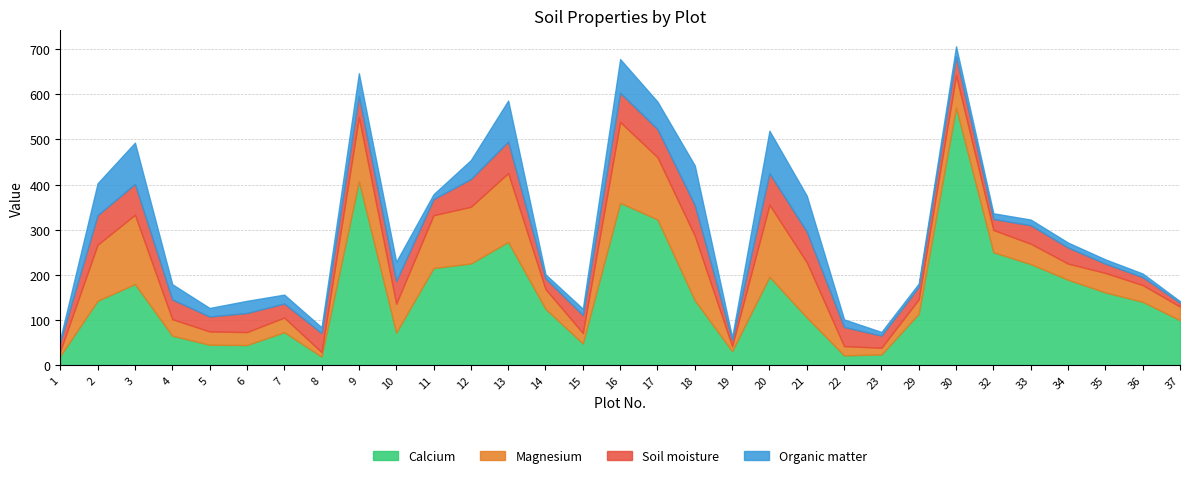

Reading left to right, what are all the values shown in this chart?

Calcium: 1=20.5	2=142.7	3=179.6	4=65.2	5=45.2	6=44.5	7=73.0	8=18.8	9=407.5	10=72.1	11=215.1	12=225.2	13=273.0	14=124.7	15=48.0	16=359.7	17=322.8	18=143.7	19=31.0	20=195.8	21=105.7	22=21.7	23=23.6	29=114.0	30=570.6	32=250.2	33=223.9	34=189.2	35=161.1	36=140.3	37=99.6
Magnesium: 1=11.1	2=124.1	3=153.5	4=36.6	5=29.4	6=28.7	7=32.3	8=9.9	9=141.6	10=63.9	11=117.1	12=125.6	13=152.4	14=43.7	15=23.2	16=179.0	17=137.9	18=142.8	19=11.0	20=159.6	21=122.1	22=20.4	23=14.8	29=31.8	30=71.3	32=49.2	33=45.1	34=35.7	35=43.1	36=37.1	37=30.1
Soil moisture: 1=20.4	2=65.6	3=68.5	4=43.8	5=33.1	6=42.4	7=31.2	8=42.5	9=47.3	10=50.4	11=35.6	12=61.6	13=70.2	14=23.6	15=39.8	16=64.7	17=62.4	18=68.3	19=13.9	20=70.0	21=68.0	22=42.4	23=27.0	29=27.9	30=42.4	32=24.5	33=41.0	34=35.7	35=20.6	36=17.5	37=8.5
Organic matter: 1=6.5	2=70.7	3=91.4	4=33.7	5=19.0	6=26.8	7=19.7	8=12.6	9=50.3	10=42.7	11=10.9	12=42.0	13=90.8	14=9.0	15=14.0	16=74.7	17=60.8	18=87.6	19=5.9	20=94.0	21=79.5	22=16.8	23=8.1	29=7.0	30=22.1	32=12.6	33=12.5	34=10.9	35=9.5	36=8.0	37=3.5